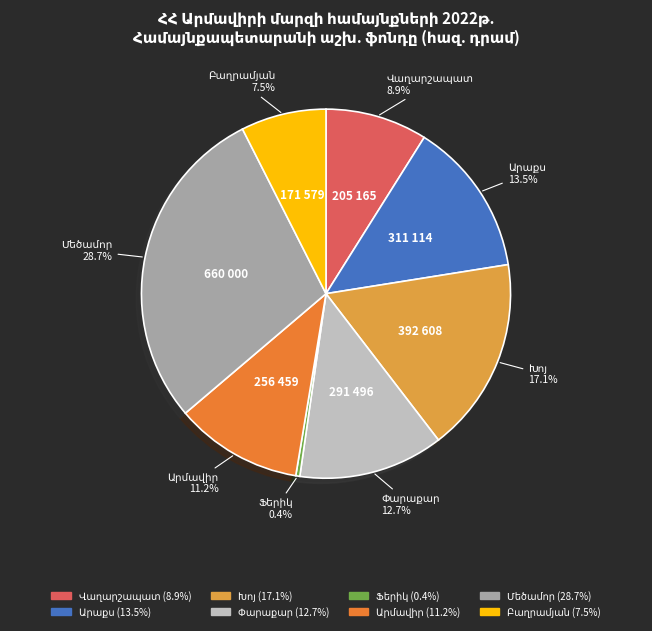

Is there a majority slice in this chart?

No